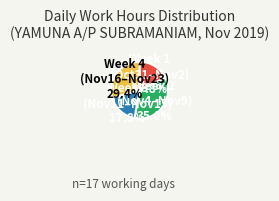

Is there a majority slice in this chart?

No